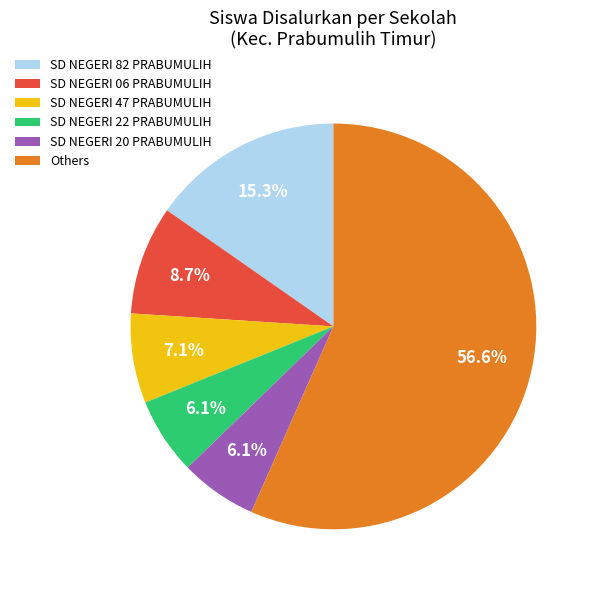

To the nearest percent, what is the difference between the largest and smallest slice percentages?

51%